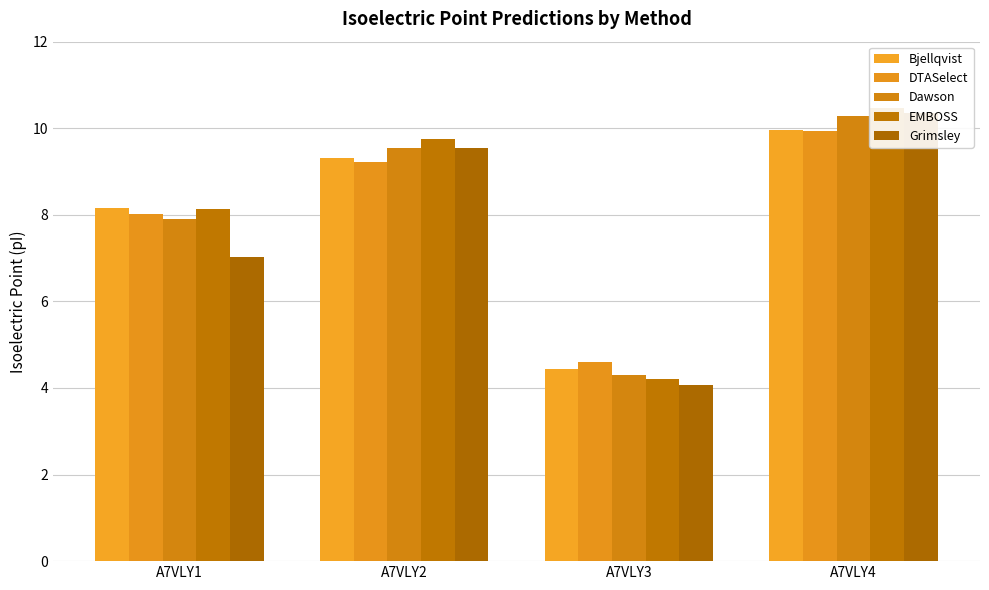

Between A7VLY4 and A7VLY1, which is larger?

A7VLY4